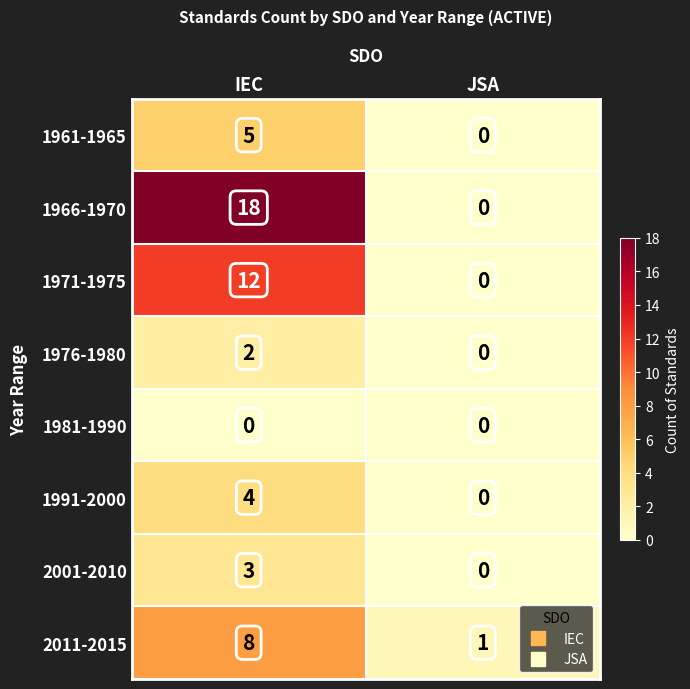

The value of 1991-2000 at JSA is 0. True or false?

True